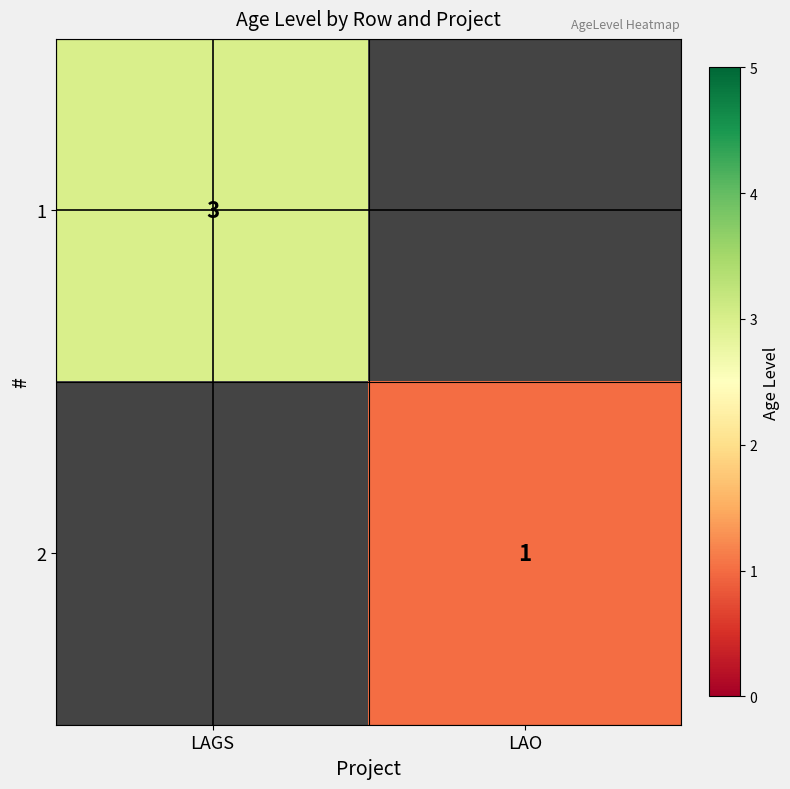

Is the value of 2 at LAO greater than the value of 1 at LAGS?

No